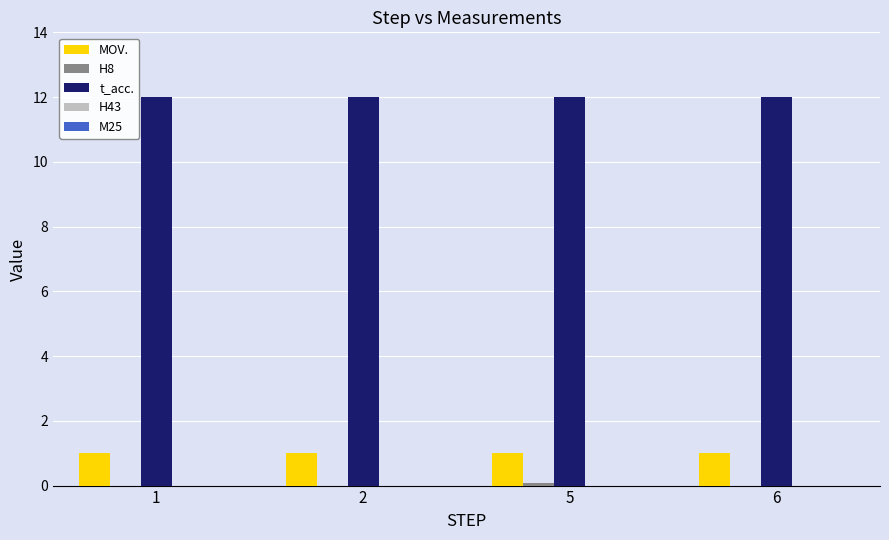

Are the bars horizontal?

No